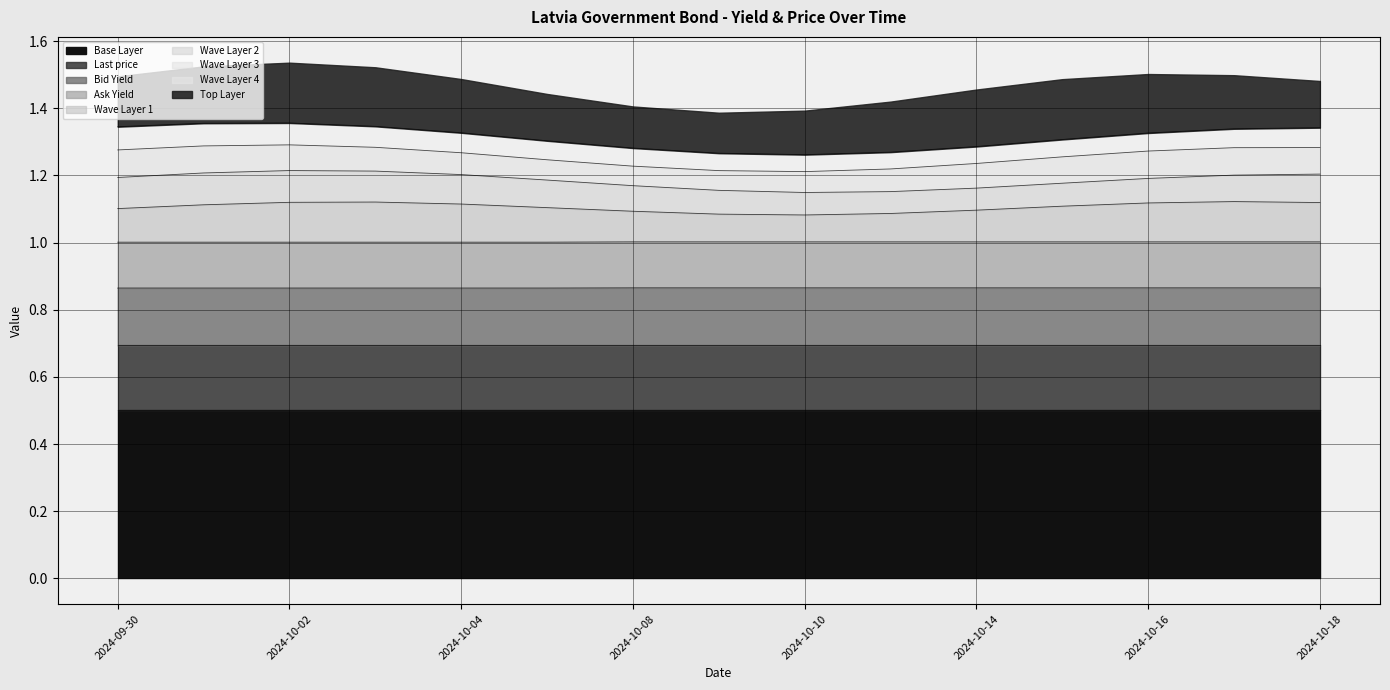

What is the minimum value for Bid Yield?

0.9